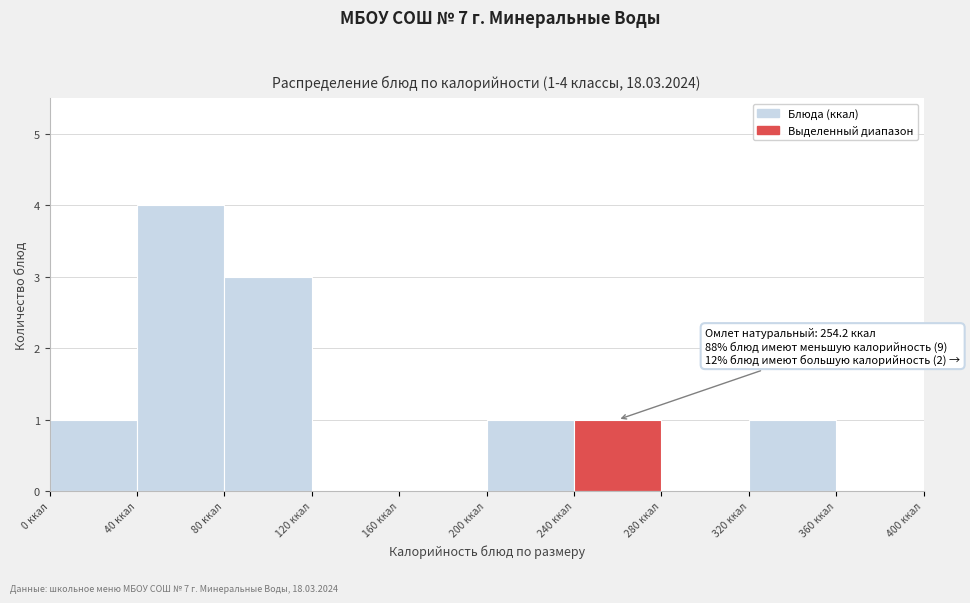

Over which range of the x-axis is the bar tallest?

40 to 80